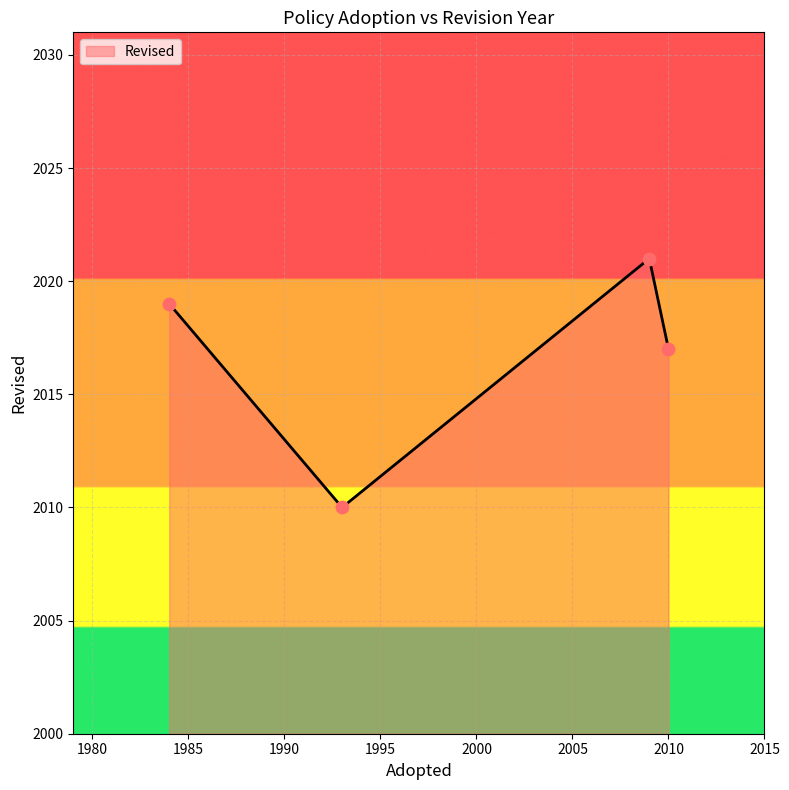

What is the minimum value shown in the chart?

2010